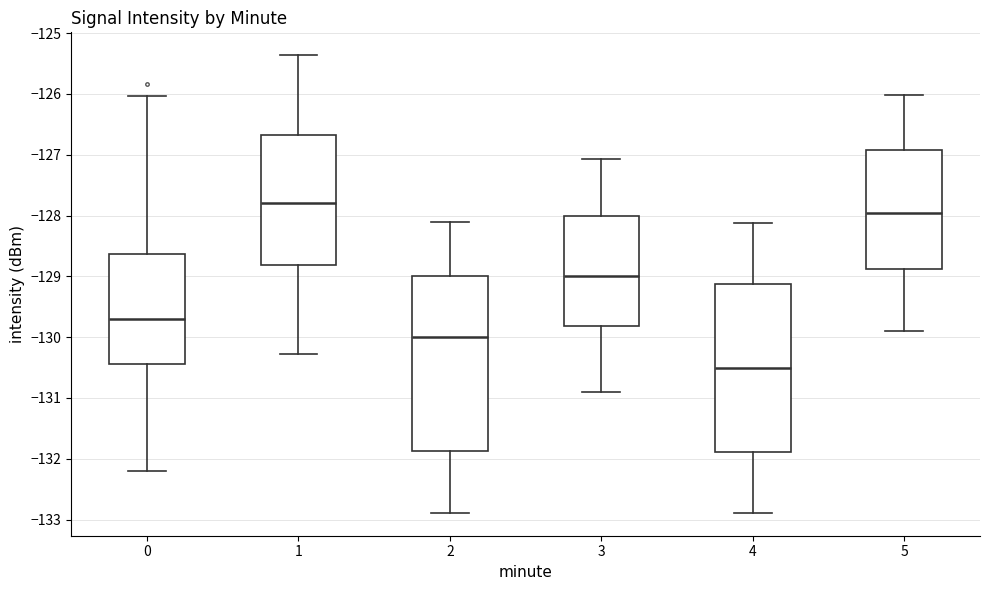

Where does the upper whisker of the box at x = 2 end on the y-axis? The values are not printed on the chart, so give them approximately, as read against the axis.

-128.1